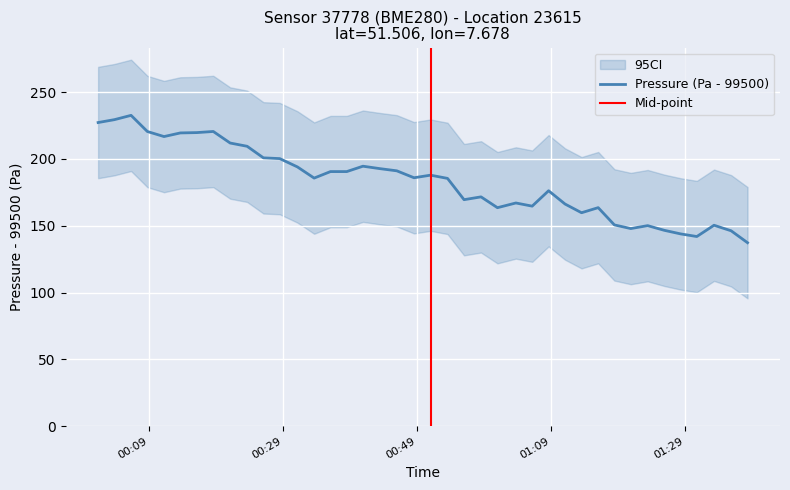

What is the average value?

183.1